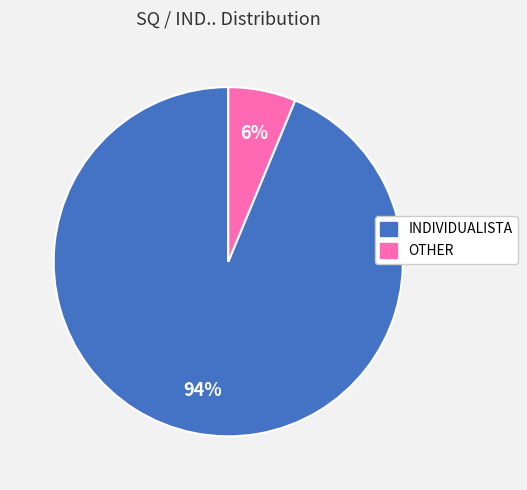

To the nearest percent, what percentage of the pie is INDIVIDUALISTA?

94%